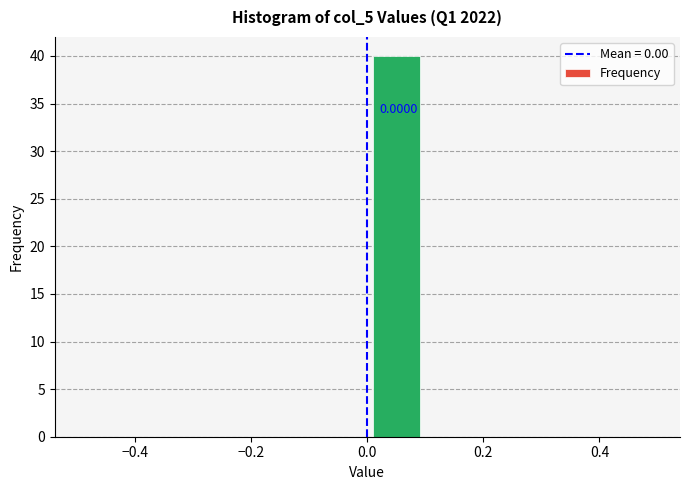

Over which range of the x-axis is the bar tallest?

0.0 to 0.1